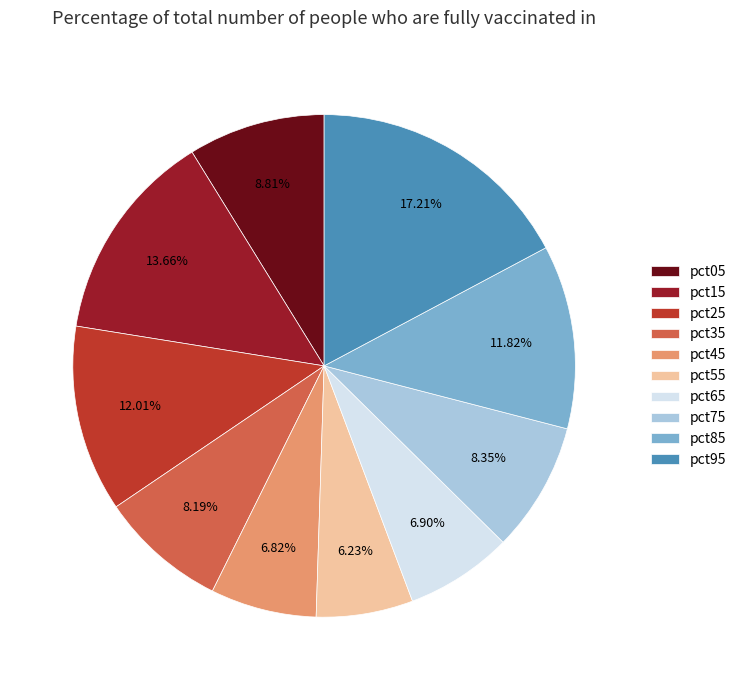

True or false: pct95 accounts for 6% of the total.

False